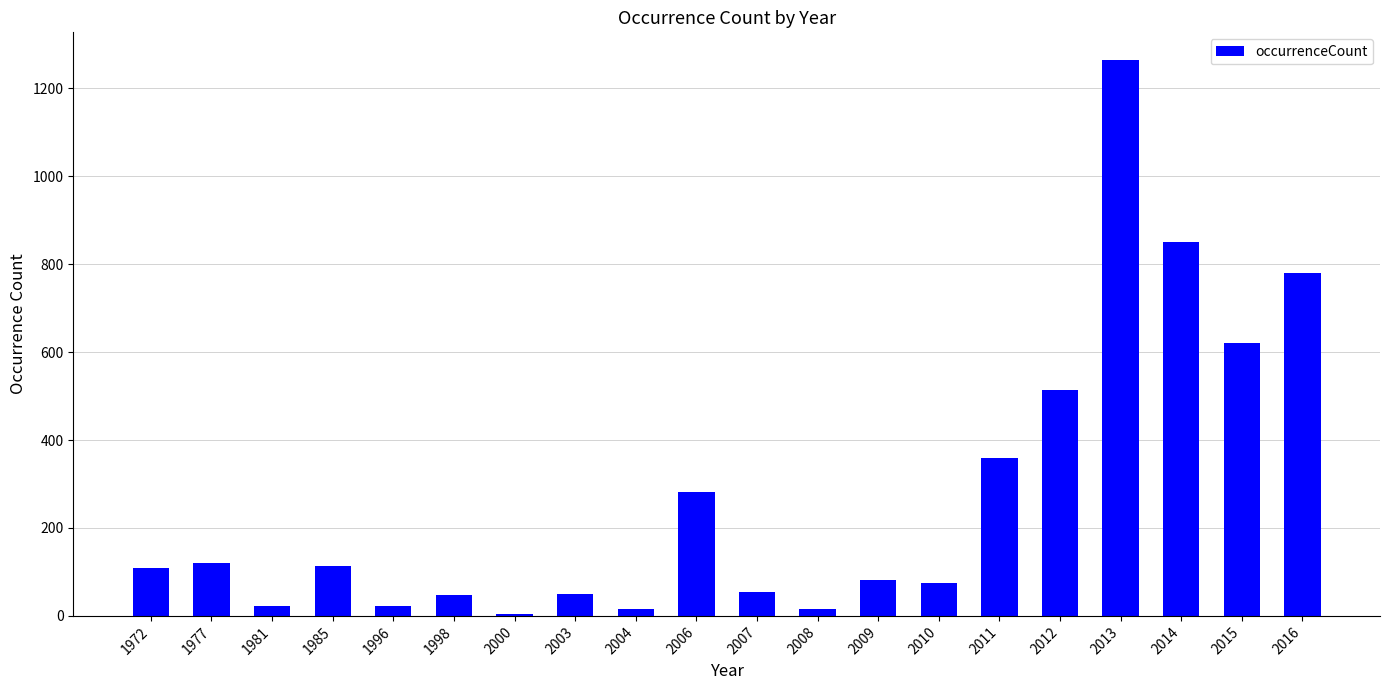

Between 2012 and 1985, which is larger?

2012